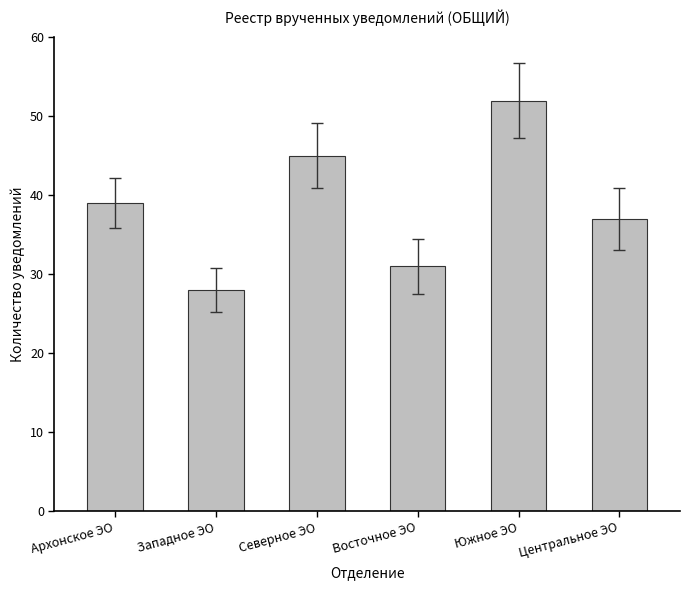

Is it true that the value at Центральное ЭО is 37?

True